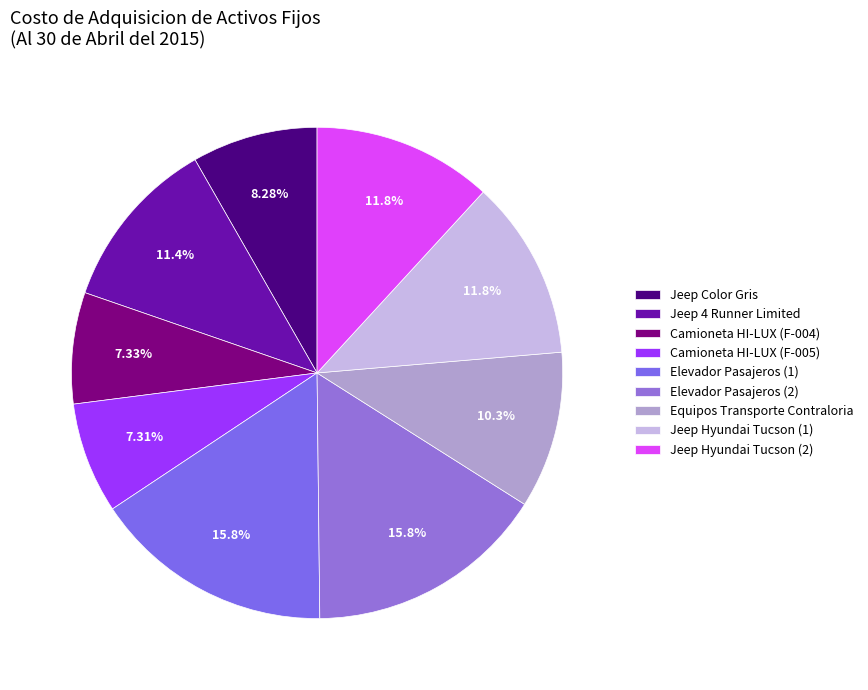

To the nearest percent, what is the average slice percentage?

11%